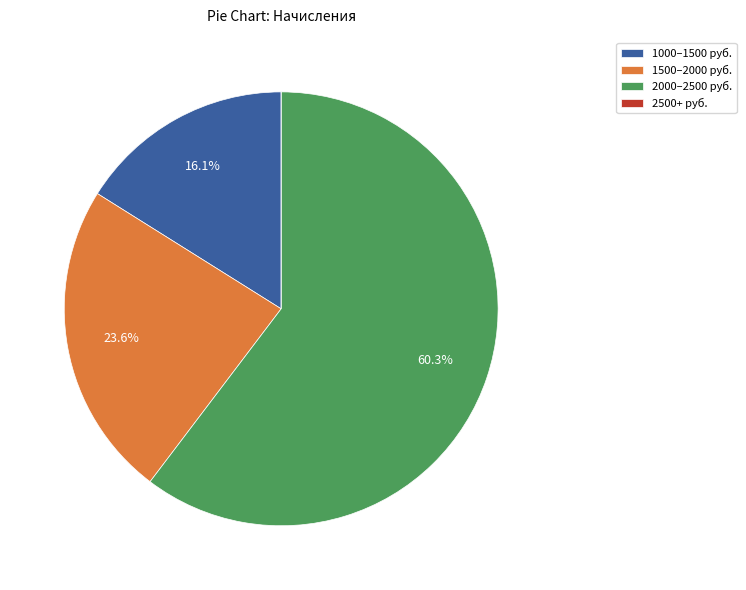

Between 2000–2500 руб. and 1500–2000 руб., which is larger?

2000–2500 руб.